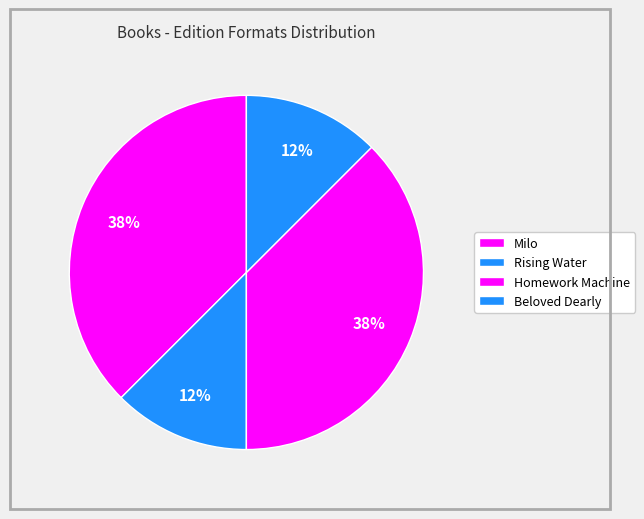

Rank the categories by value from highest to lowest.

Milo, Homework Machine, Rising Water, Beloved Dearly